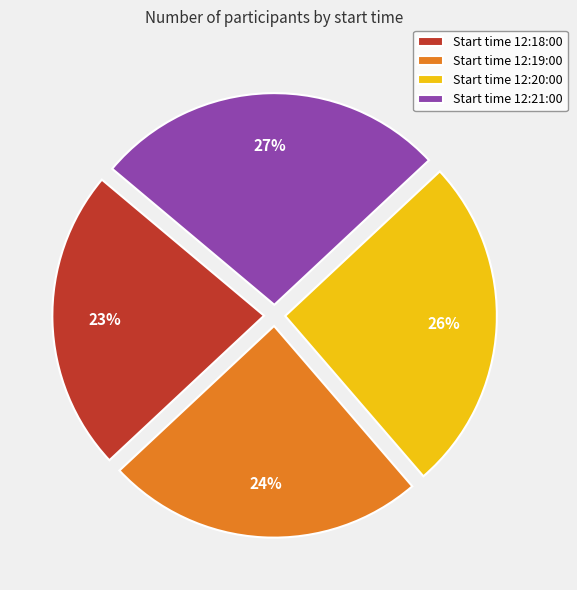

Does any single category account for the majority?

No